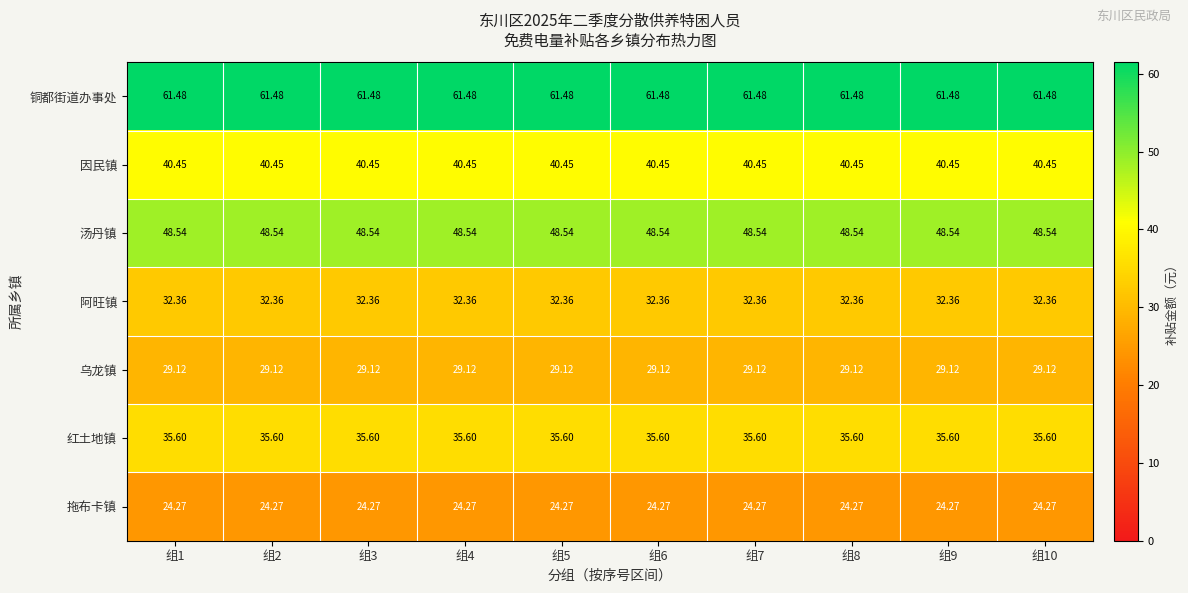

Is the value of 红土地镇 at 组5 greater than the value of 阿旺镇 at 组4?

Yes